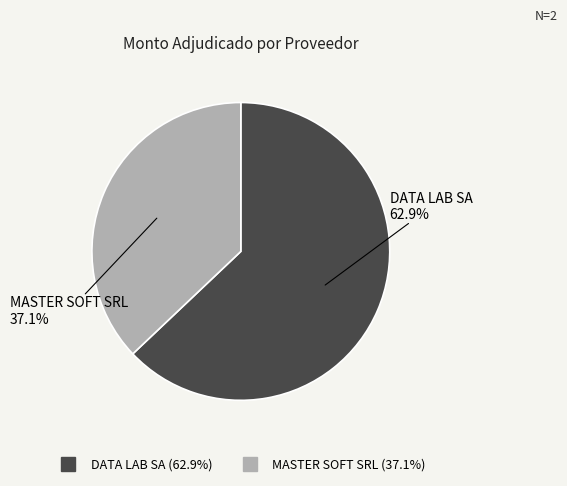

Does MASTER SOFT SRL account for over 50% of the chart?

No